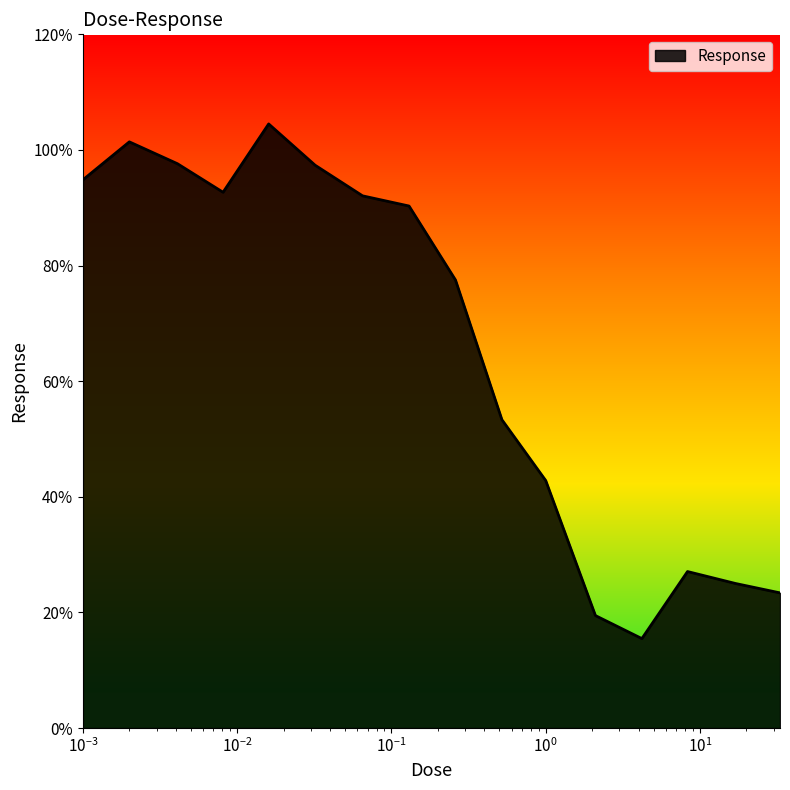

What is the difference between the maximum and minimum values?

89.0